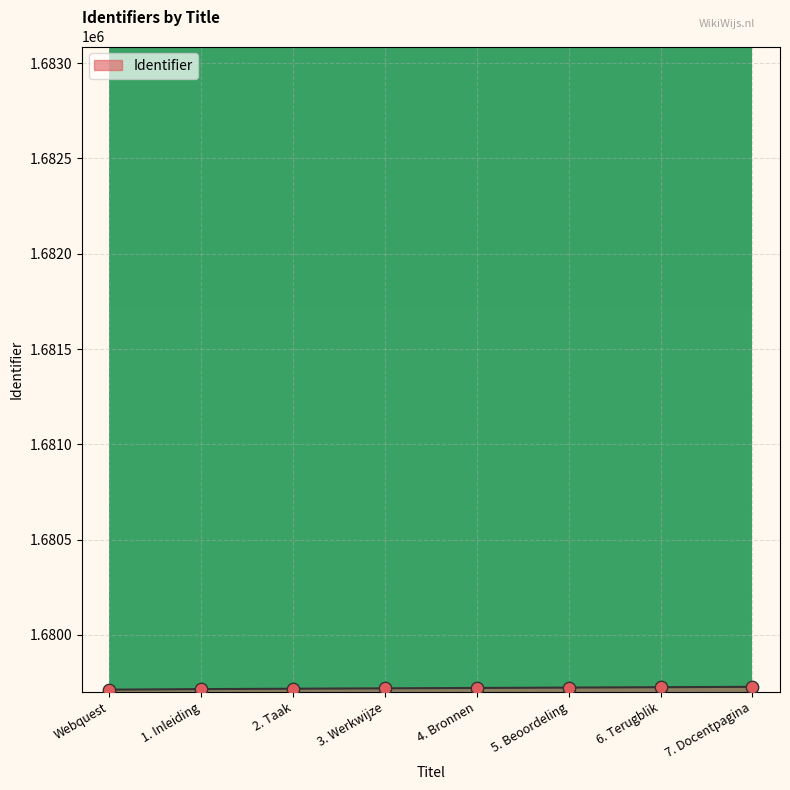

What is the ratio of the value at 6. Terugblik to the value at 1. Inleiding?

1.0